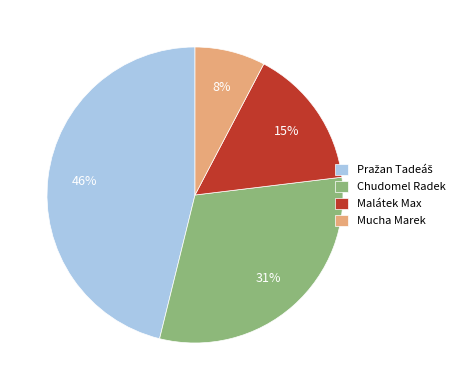

Does any single category account for the majority?

No